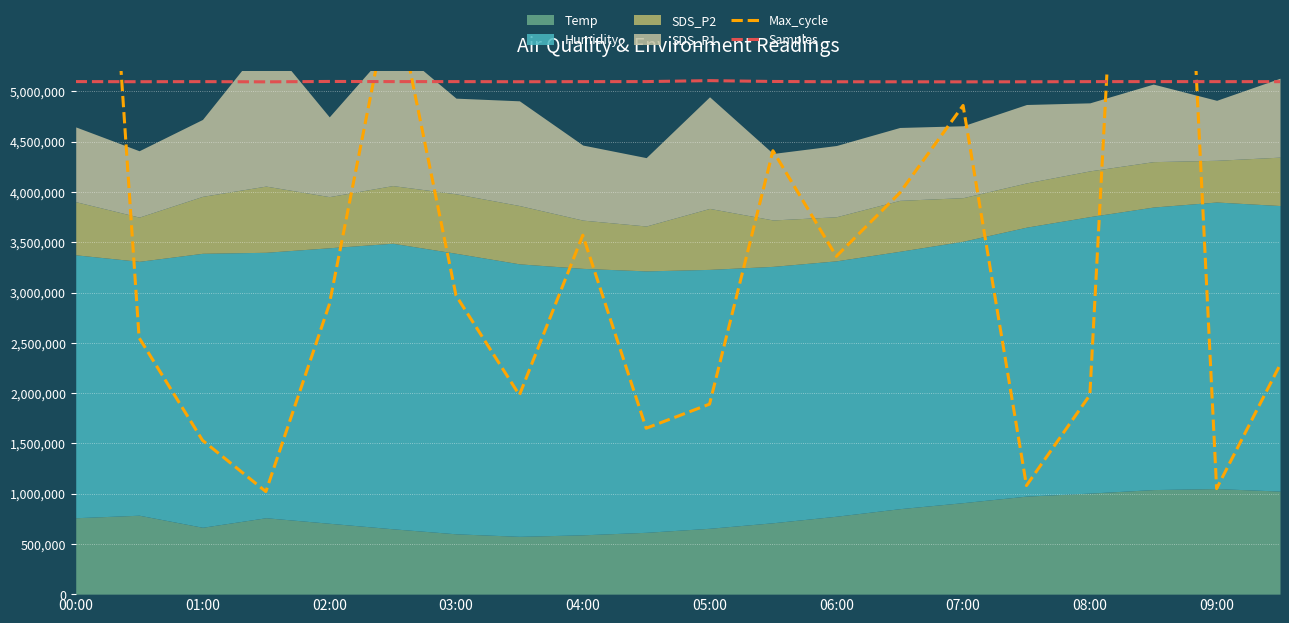

The value of Samples at 00:00 is 5097807. True or false?

True